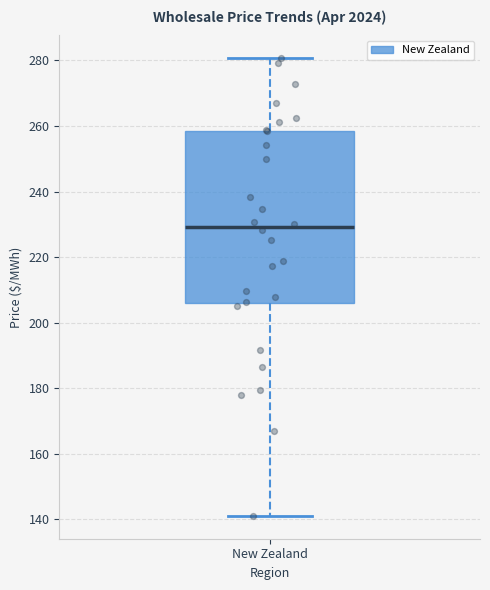

Read this box plot against the y-axis: the position of the median line, the range covered by the box, and the ends of both whiskers. The values are not printed on the chart, so give them approximately, as read against the axis.

median 230, box 206 to 258, whiskers 142 to 280